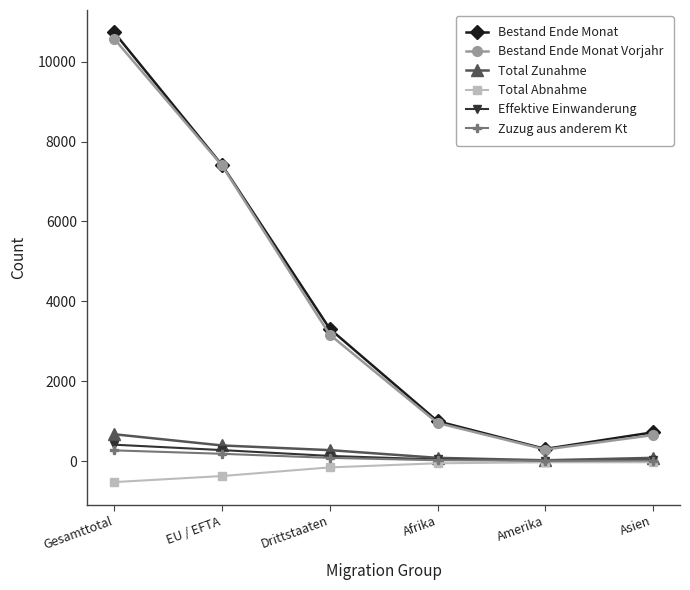

Which label corresponds to the largest value in the chart?

Gesamttotal